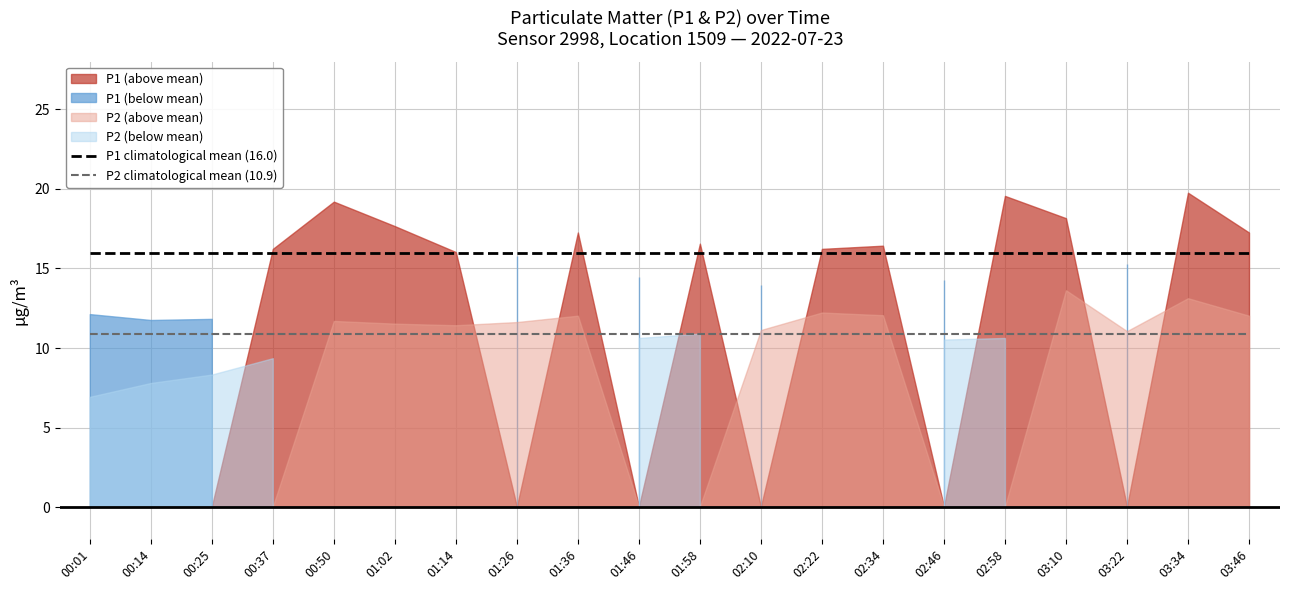

True or false: P2 climatological mean (10.9) and P1 climatological mean (16.0) intersect in this chart.

False